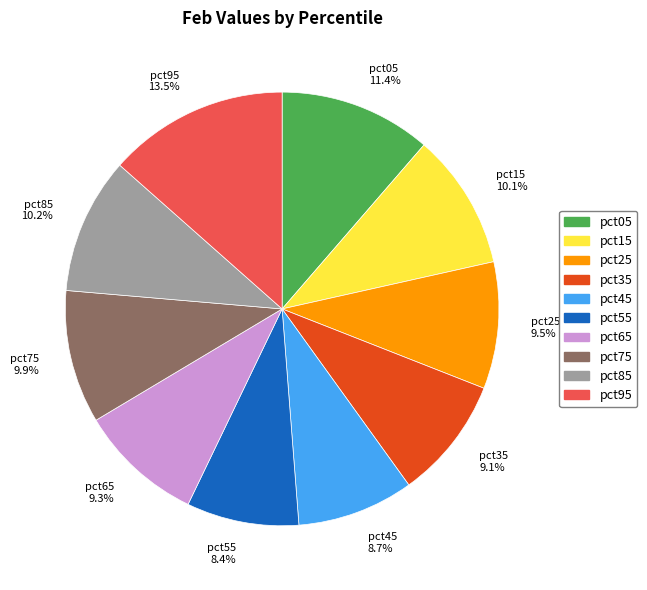

Which slice is the largest?

pct95